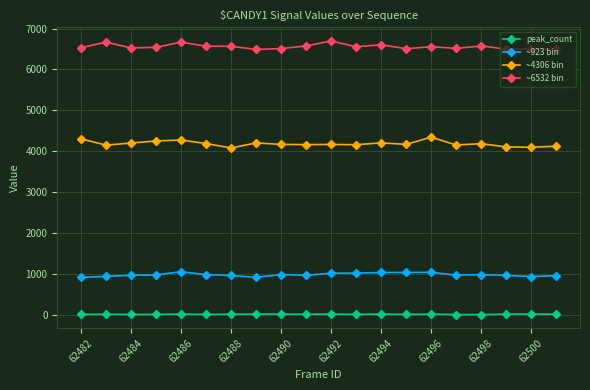

What is the difference between the maximum and minimum values in the ~923 bin series?

141